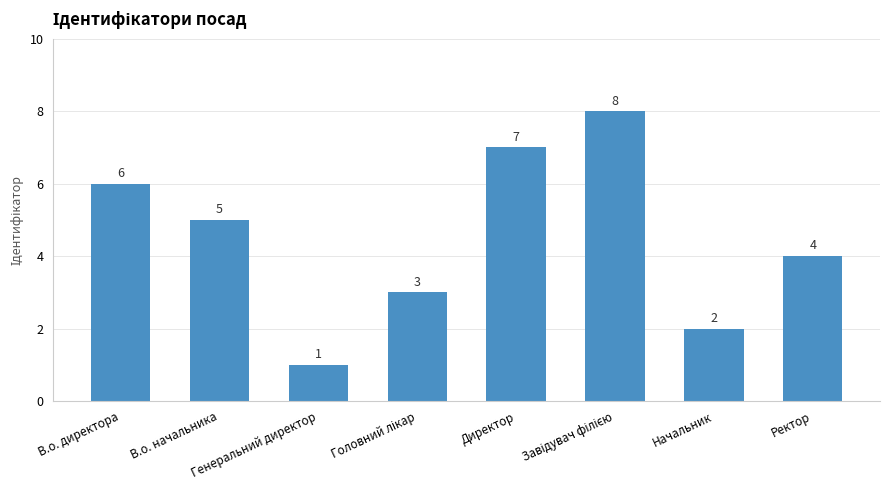

What is the difference between the values at Директор and В.о. начальника?

2